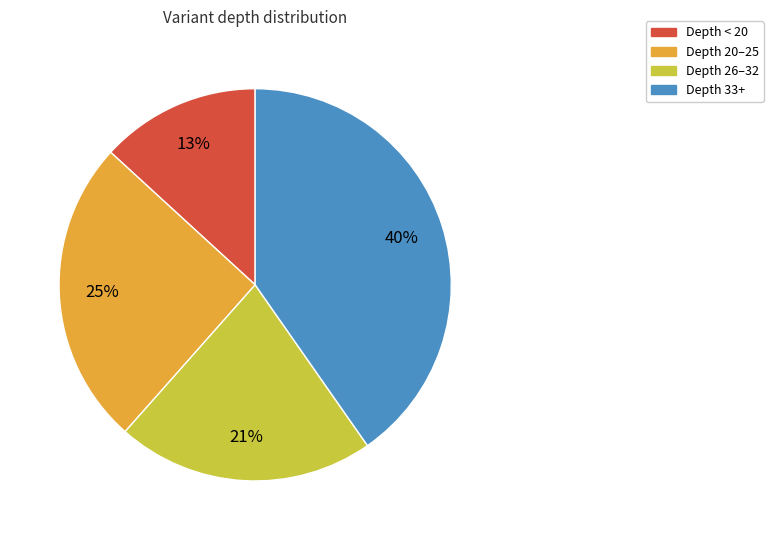

The Depth 20–25 slice represents 20% of the pie. True or false?

False